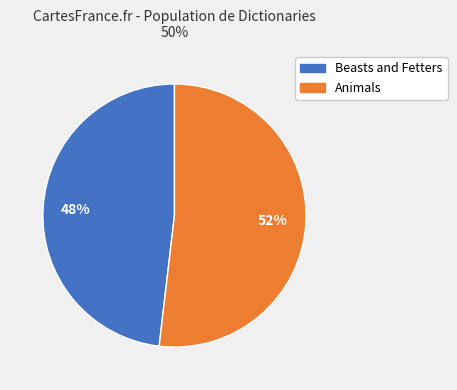

Is there any slice that represents more than half of the pie?

Yes